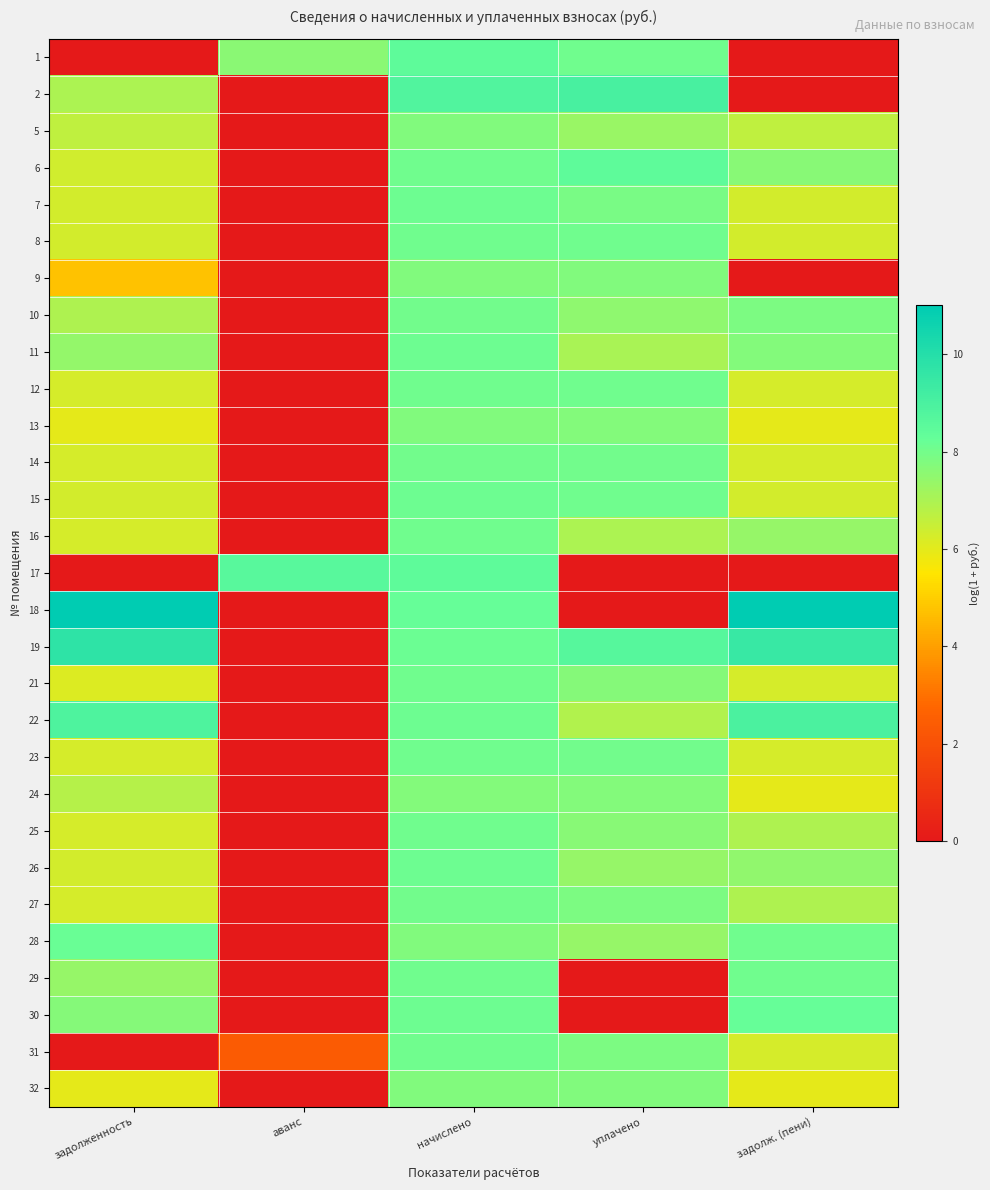

What is the greatest value displayed?

11.0